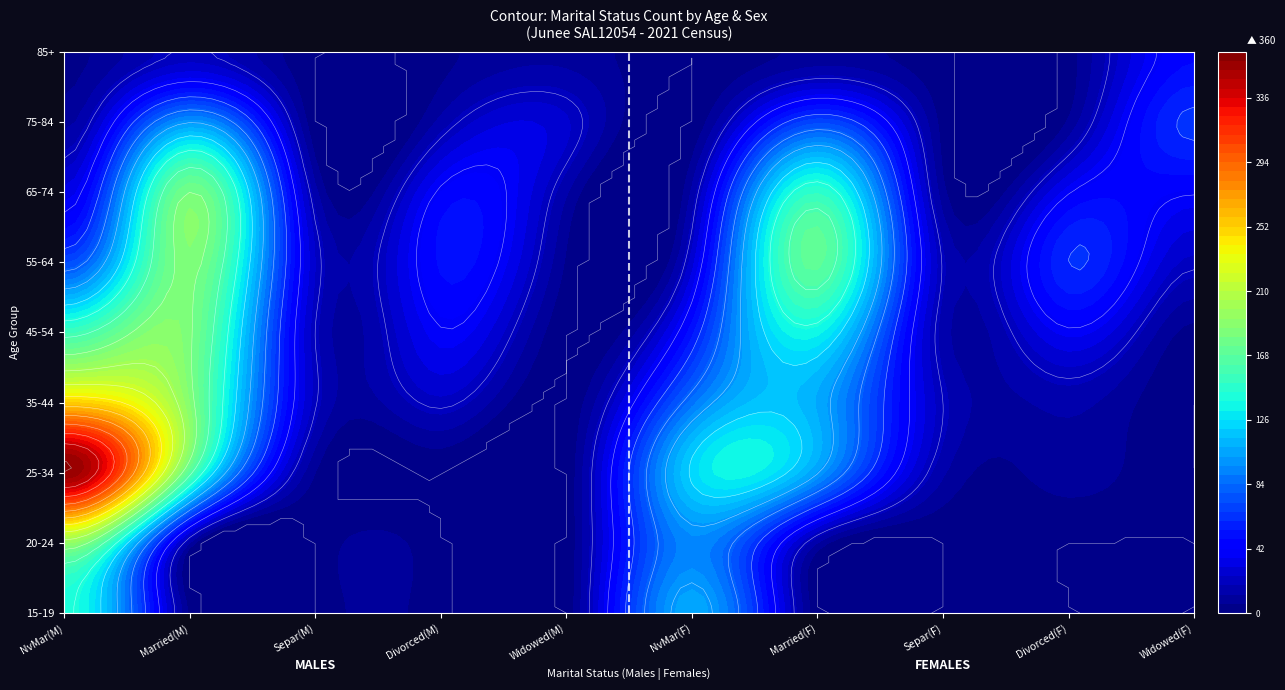

At how many categories does at least one series exceed 247?

1